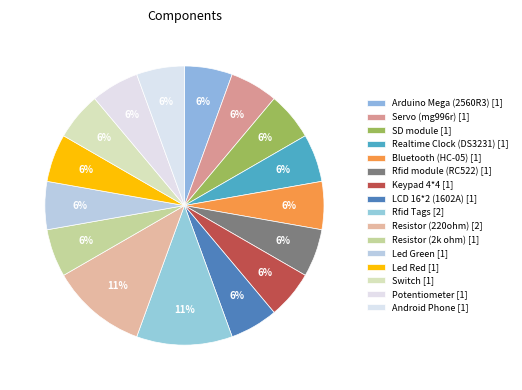

How many slices are in this pie chart?

16